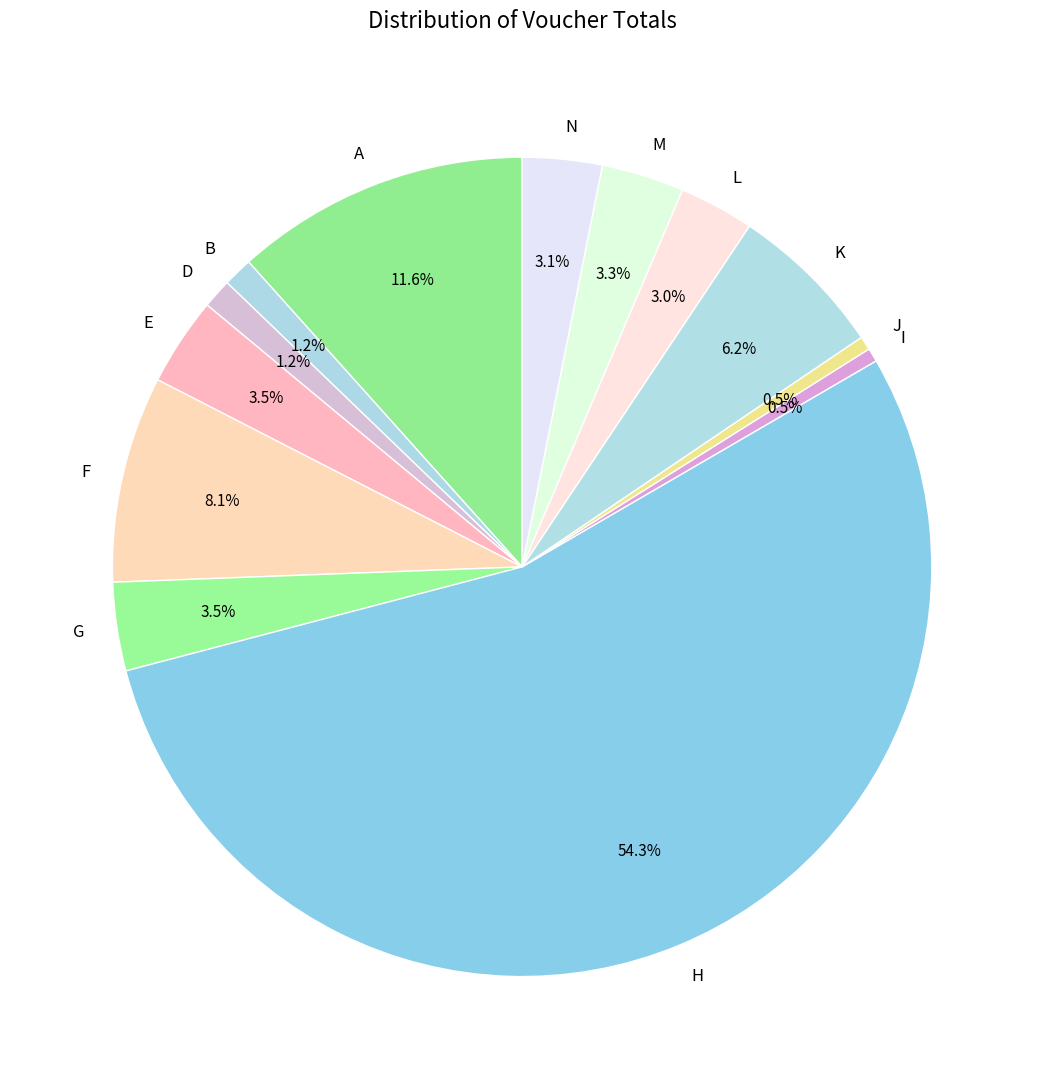

Count the number of slices in the pie.

13